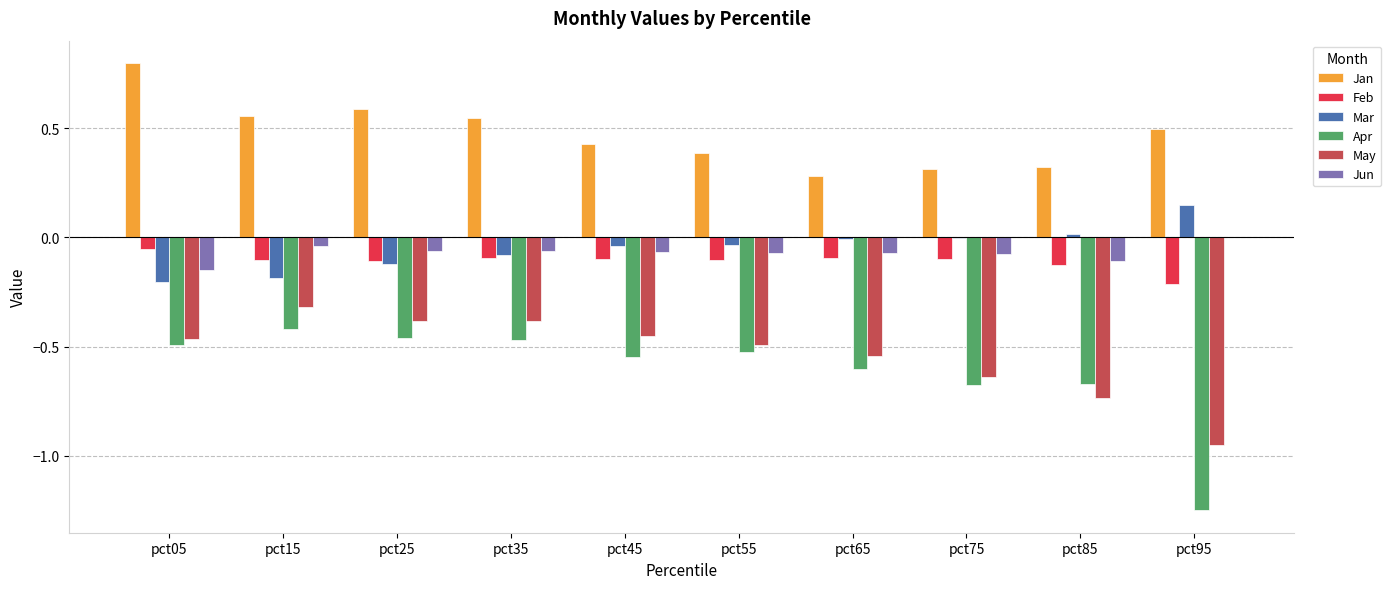

Which series changed the most between pct05 and pct35?

Jan